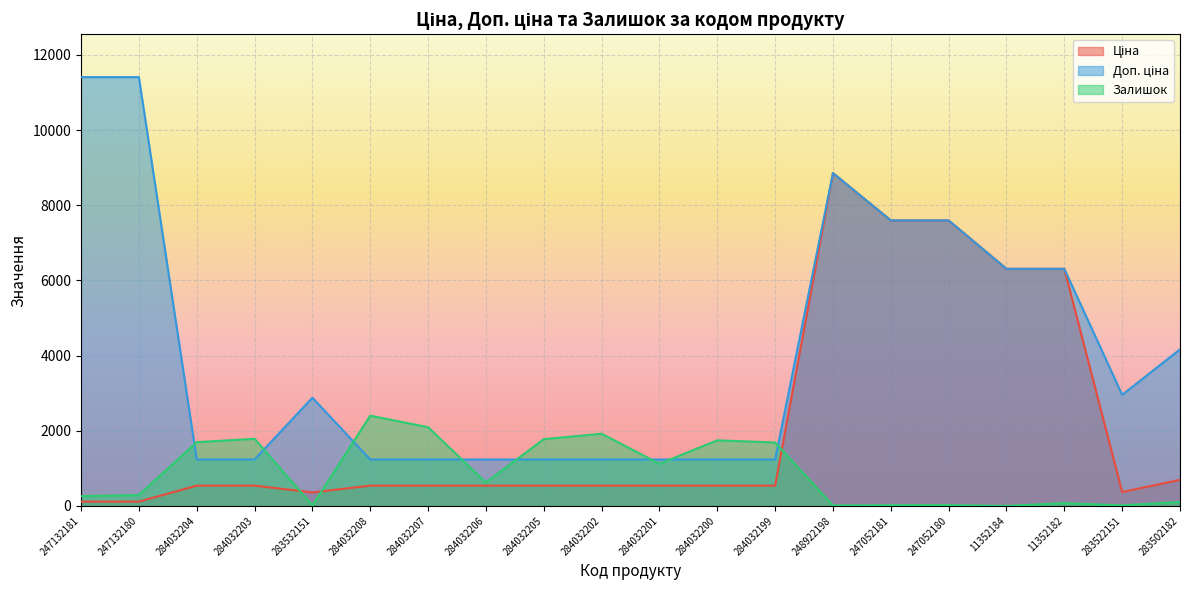

What is the total value across all series at 284032208?

4175.4